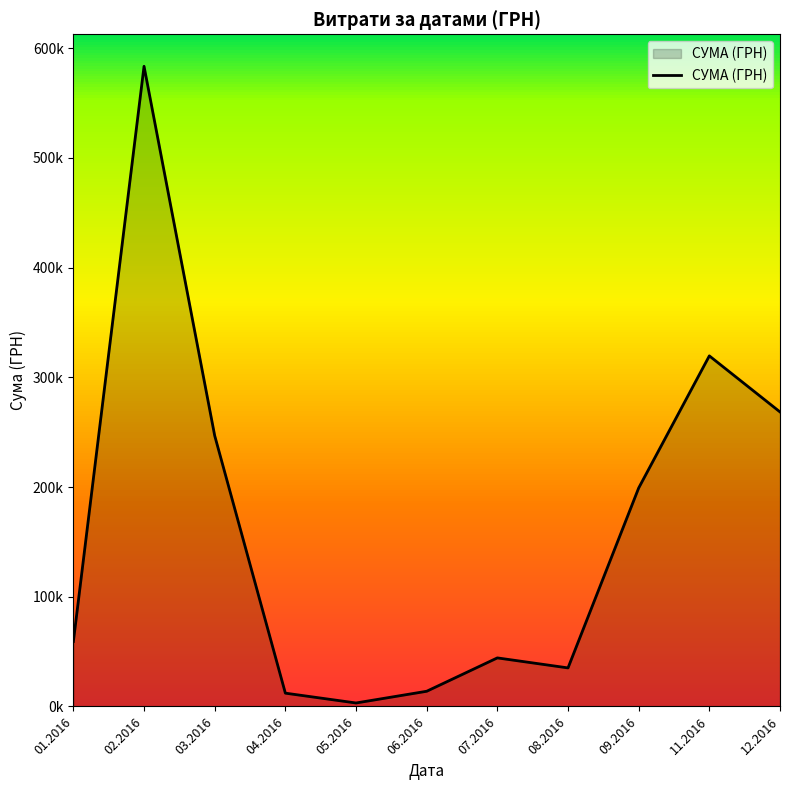

Reading left to right, extract all data points from this chart.

59222.9	583556.1	246841.0	12116.1	3157.1	13841.3	44258.6	35130.0	199145.2	319574.0	268468.5